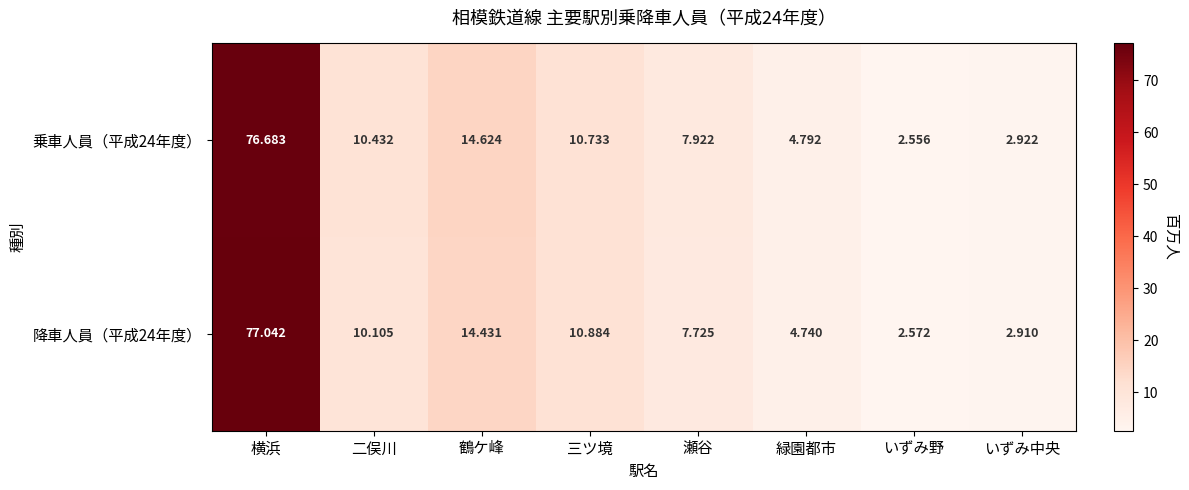

Which series has the widest spread of values?

降車人員（平成24年度）